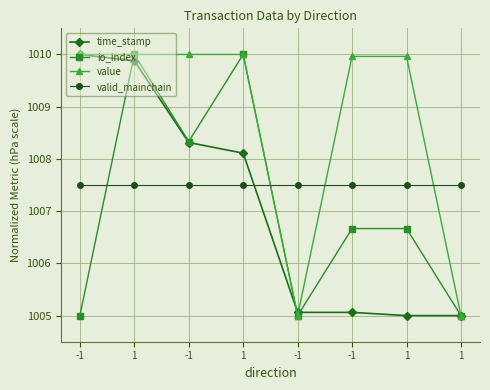

What are all the series names shown in the legend?

time_stamp, io_index, value, valid_mainchain